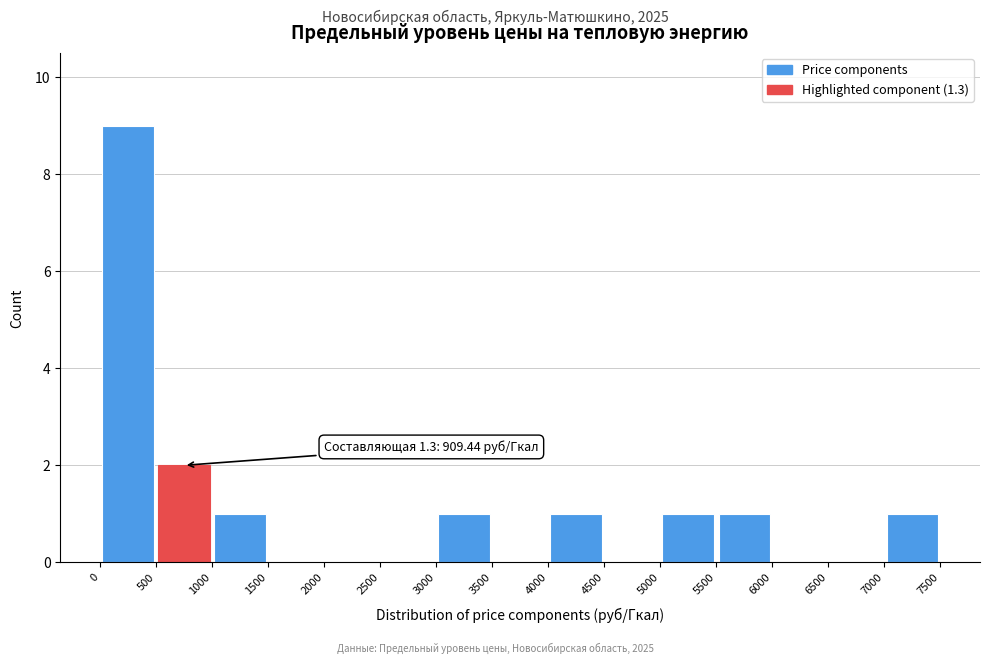

Which range on the x-axis has the tallest bar?

0 to 500